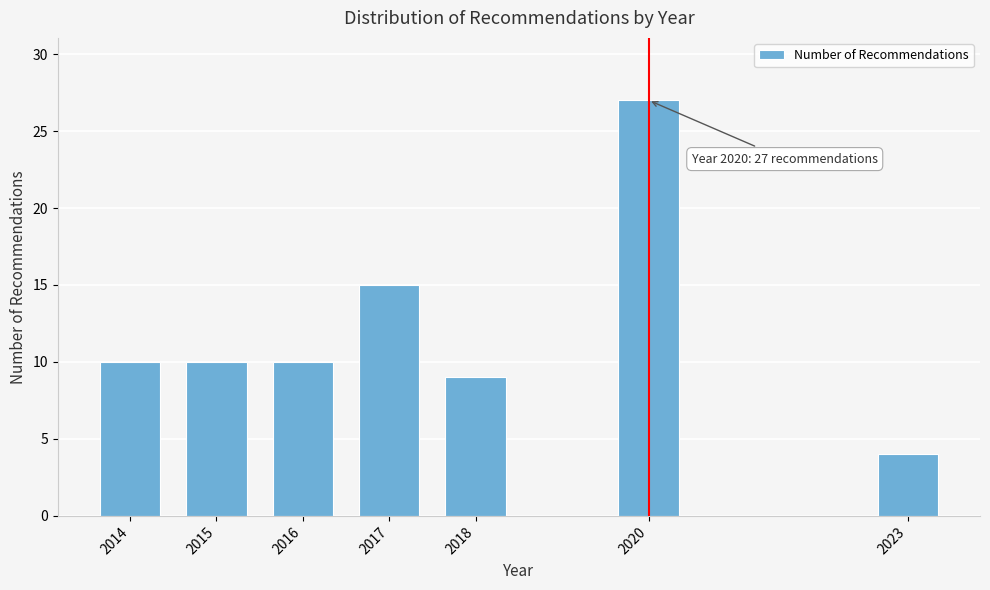

Reading left to right, what are all the values shown in this chart?

2014=10	2015=10	2016=10	2017=15	2018=9	2020=27	2023=4